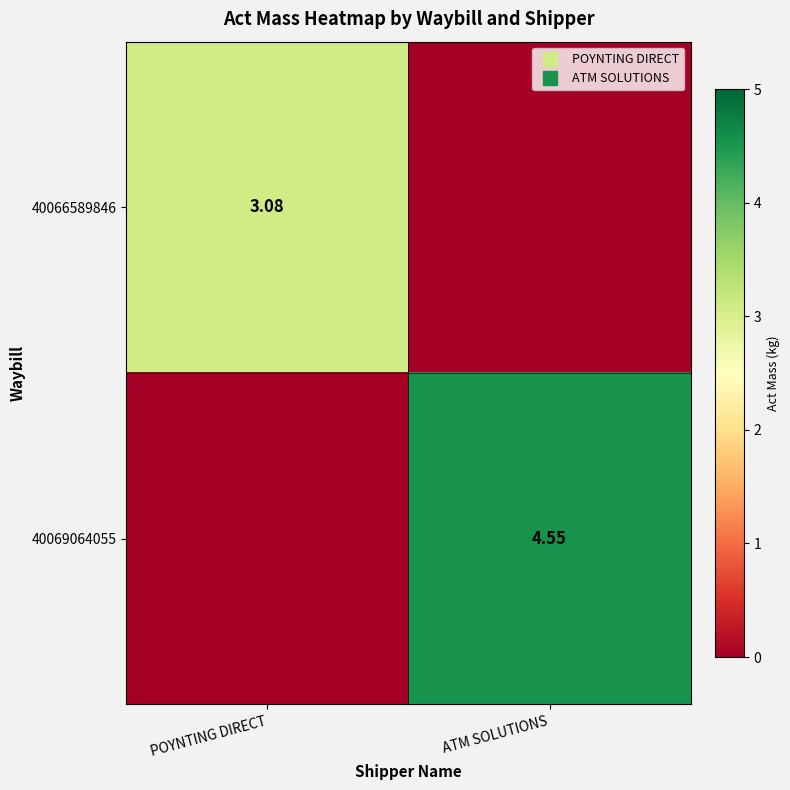

Which series has the widest spread of values?

40069064055